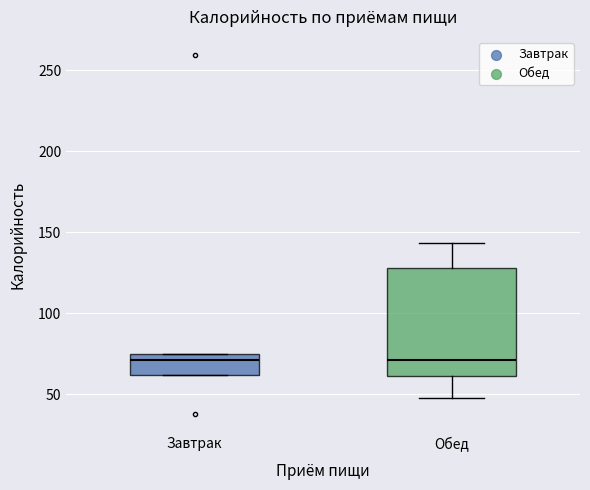

Where is the upper edge of the box for Обед on the y-axis? The values are not printed on the chart, so give them approximately, as read against the axis.

130